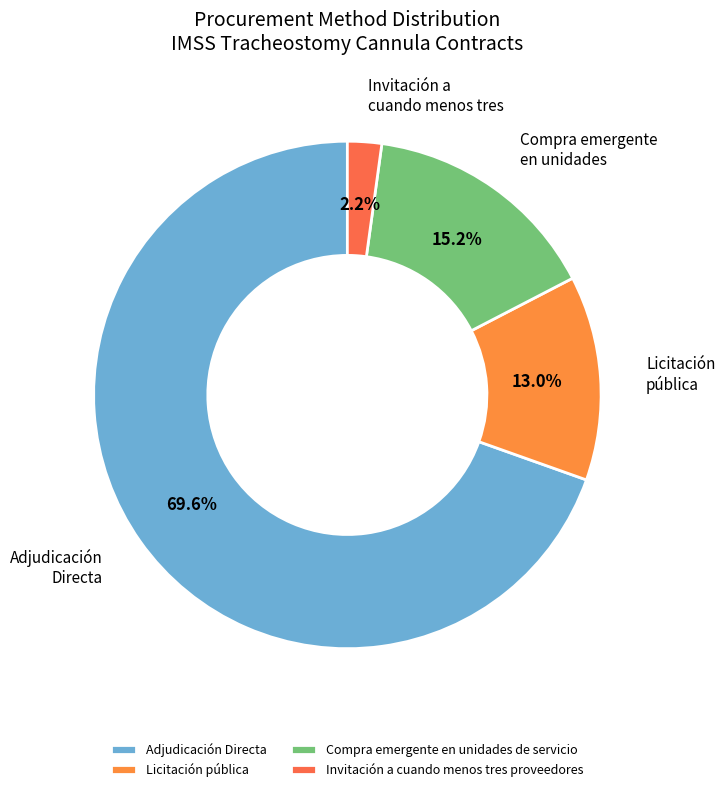

What is the smallest slice in the pie chart?

Invitación a cuando menos tres proveedores